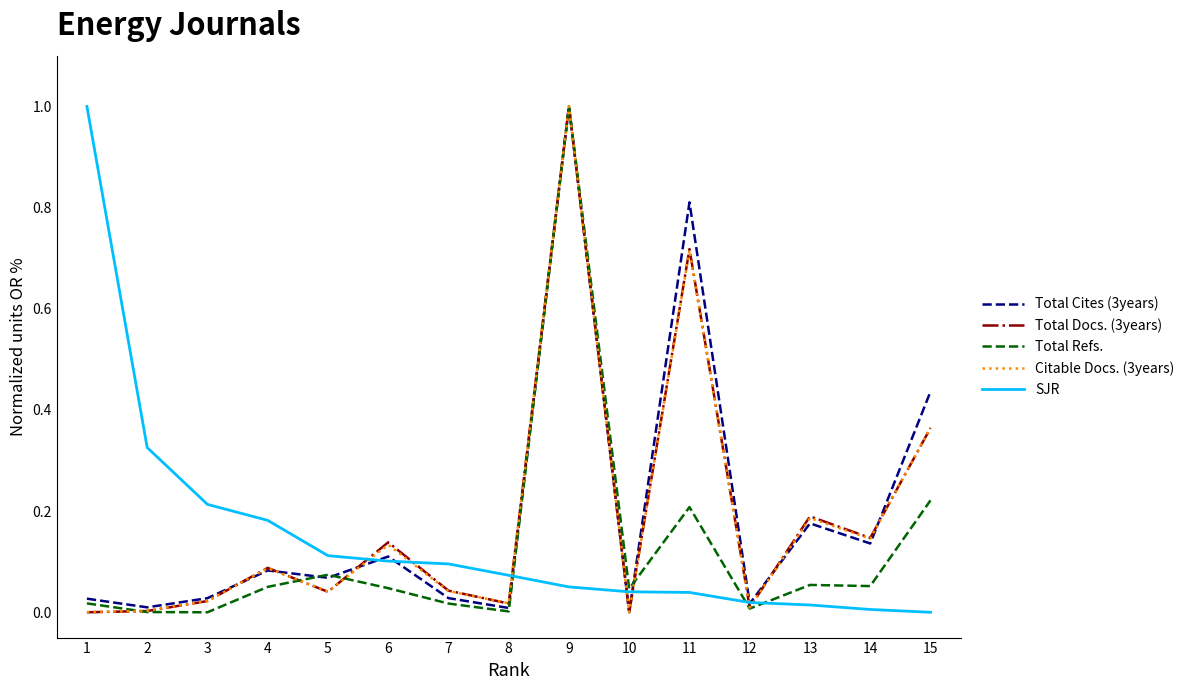

What are all the series names shown in the legend?

Total Cites (3years), Total Docs. (3years), Total Refs., Citable Docs. (3years), SJR